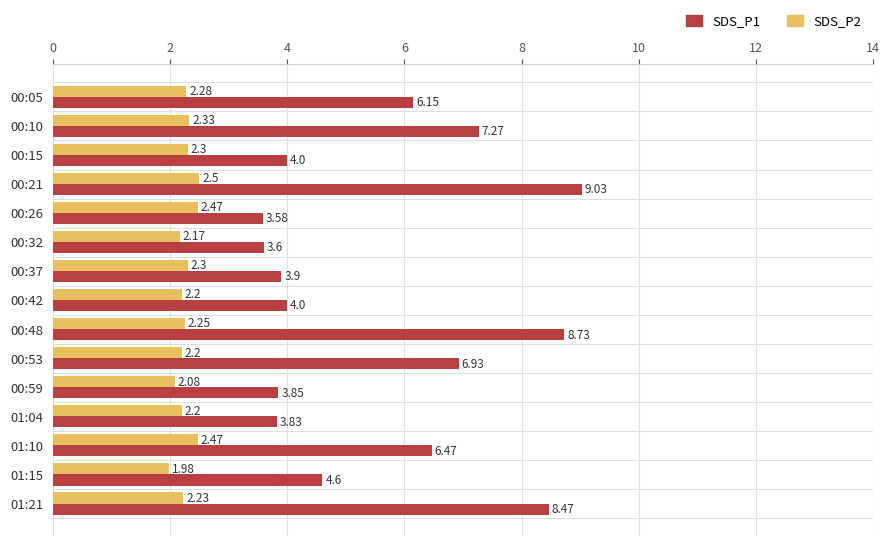

How many values in the SDS_P2 series are below 2?

1